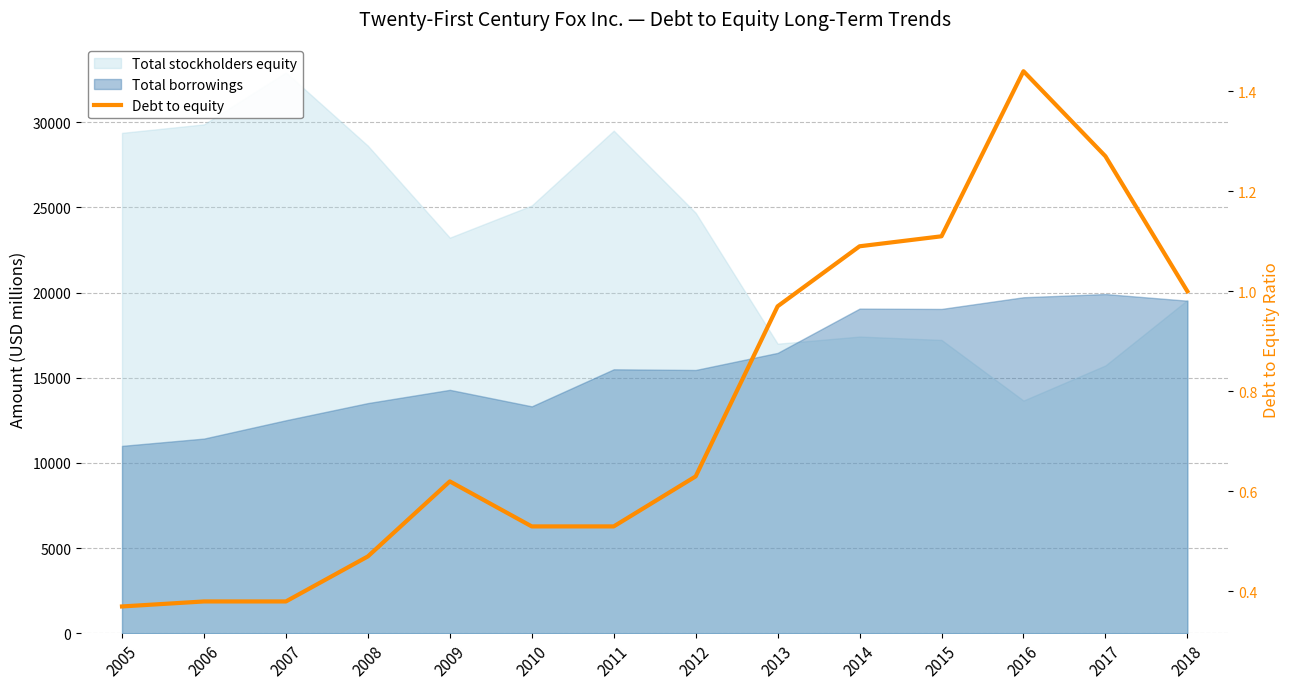

Reading right to left, transcribe all the data shown in this chart.

2018=1.0	2017=1.3	2016=1.4	2015=1.1	2014=1.1	2013=1.0	2012=0.6	2011=0.5	2010=0.5	2009=0.6	2008=0.5	2007=0.4	2006=0.4	2005=0.4